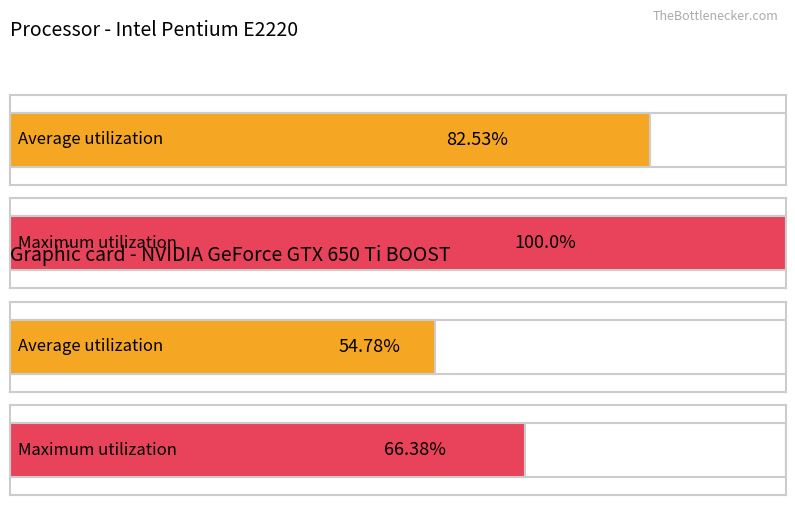

What are all the series names shown in the legend?

Average utilization, Maximum utilization